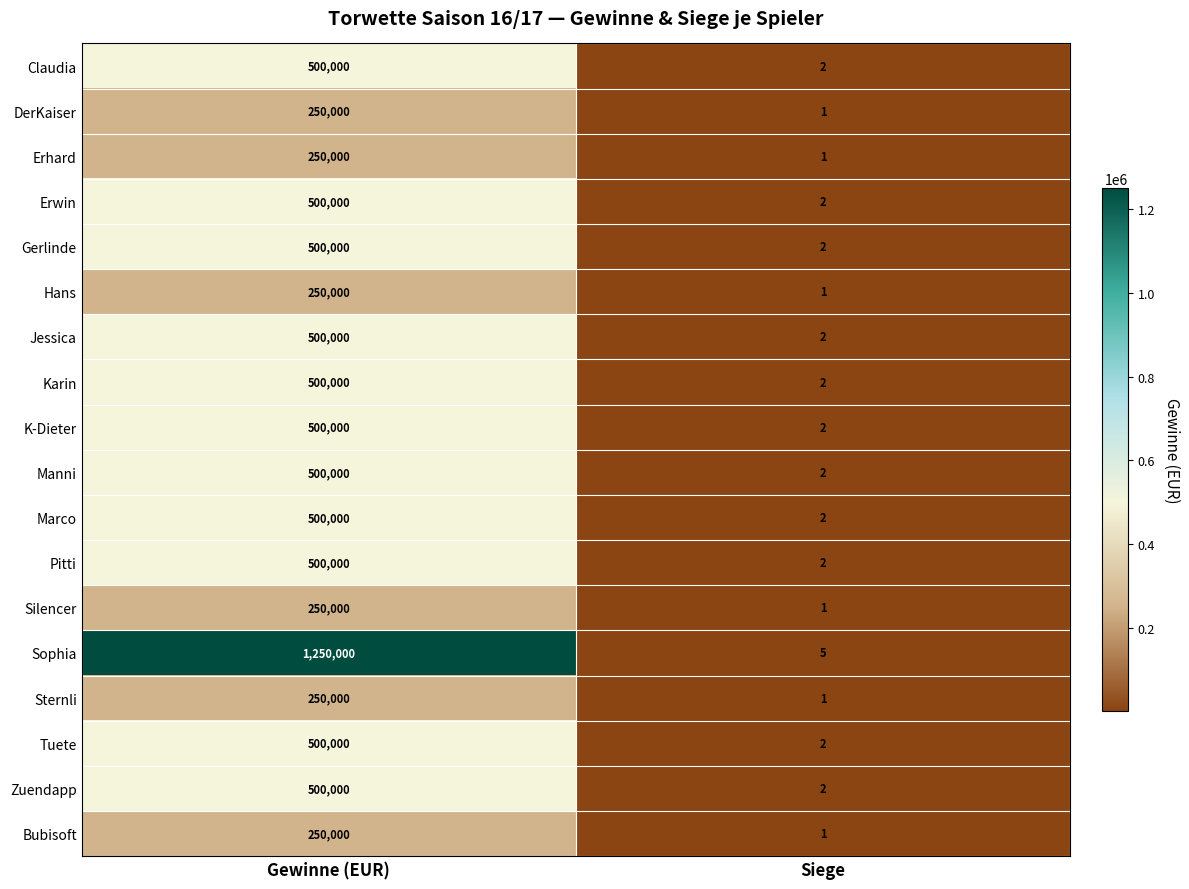

What is the greatest value displayed?

1250000